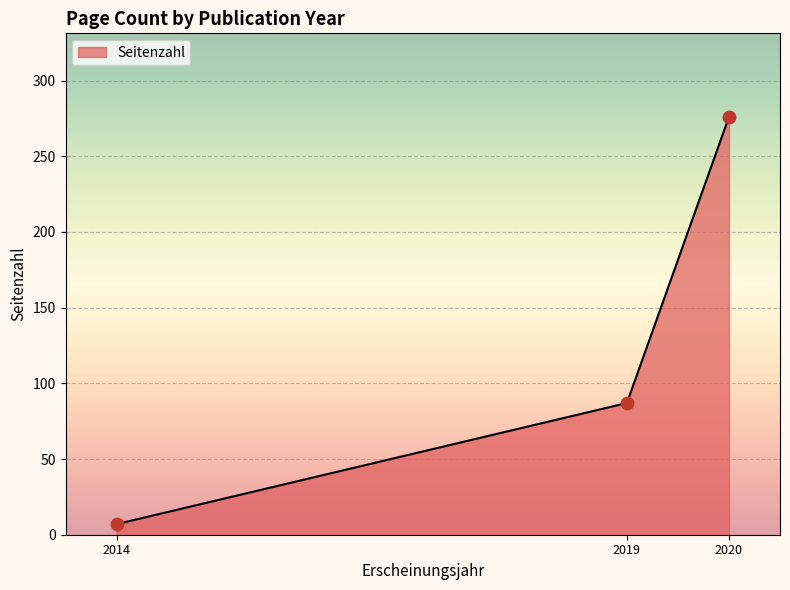

What is the maximum value for Seitenzahl?

276.0